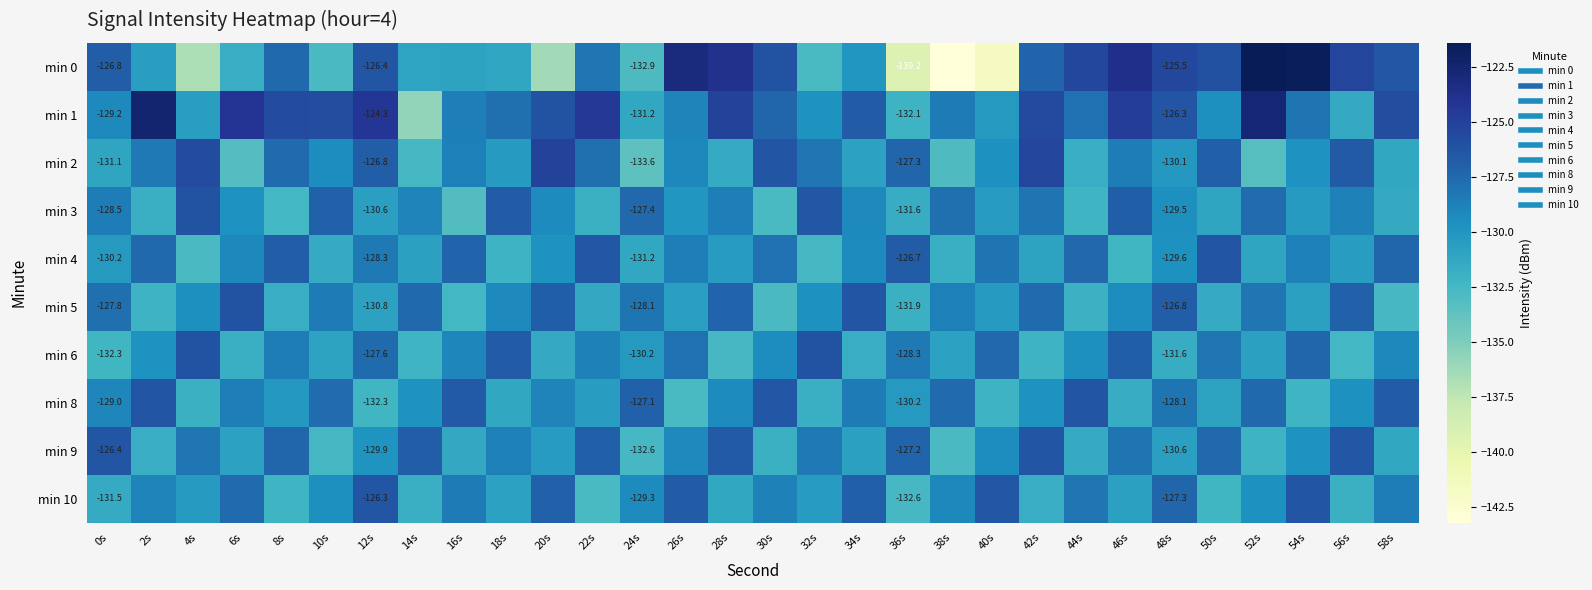

Which has a higher value, 16s or 14s?

16s